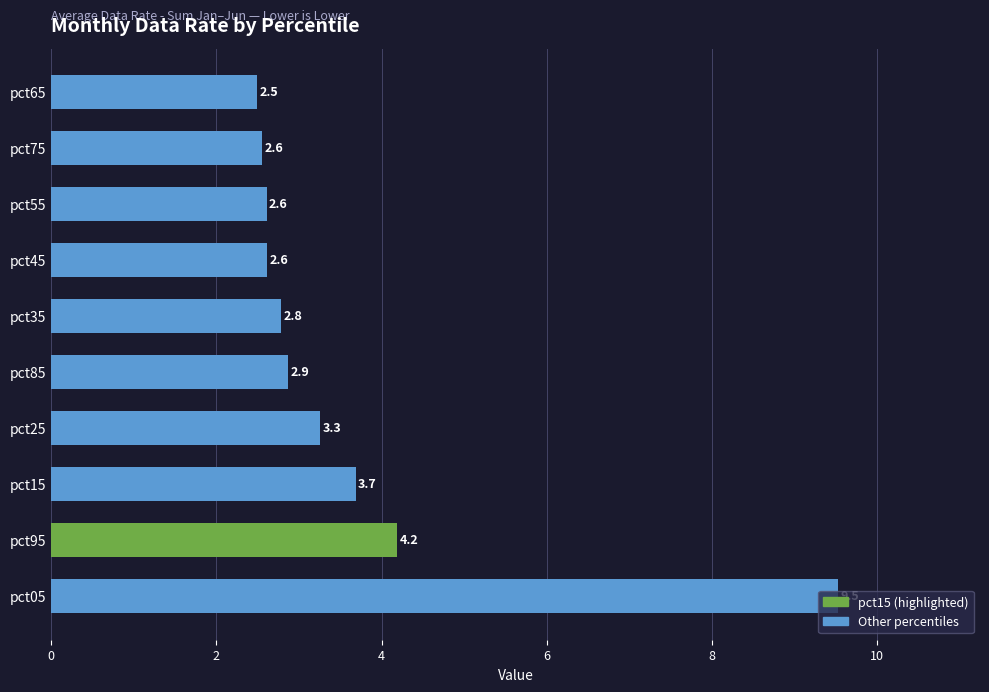

What is the difference between the second highest and second lowest values?

1.6